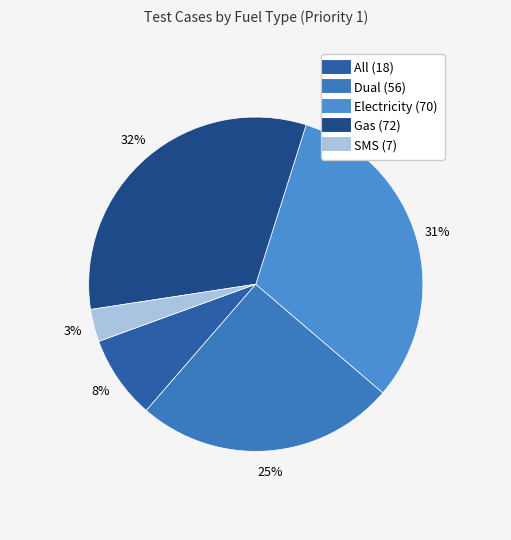

Which category has the biggest portion of the pie?

Gas